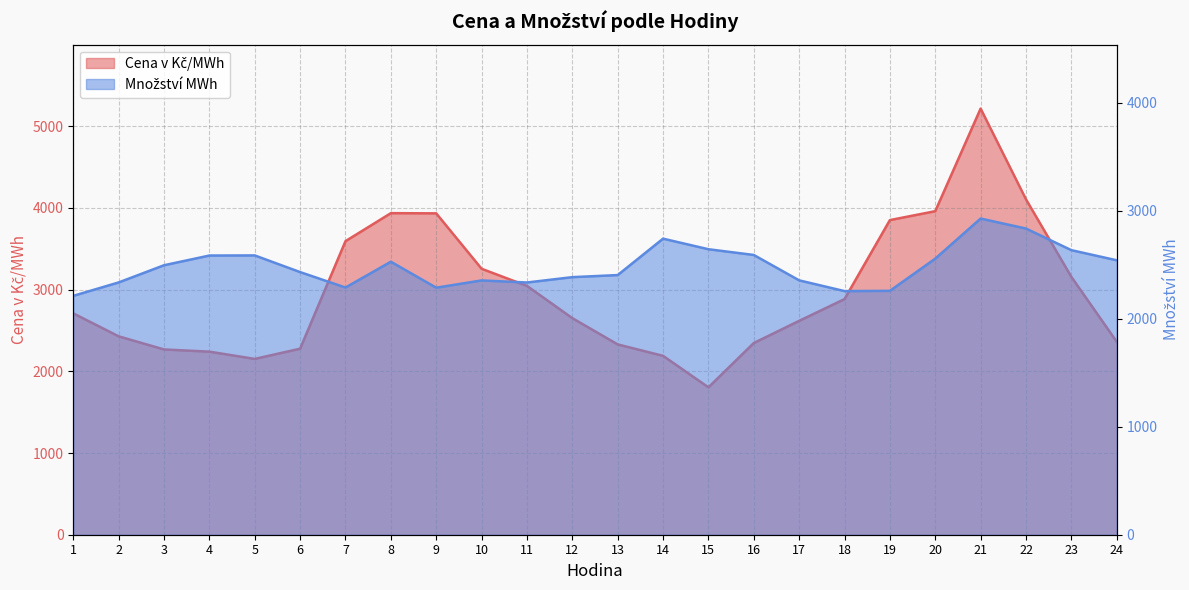

True or false: Množství MWh and Cena v Kč/MWh intersect in this chart.

True